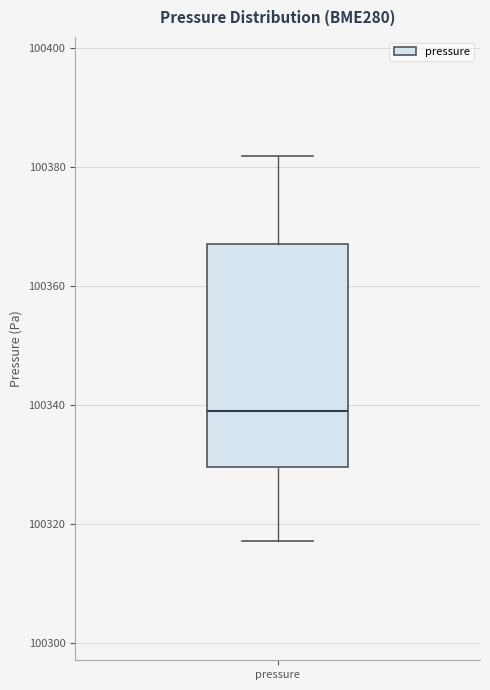

Where does the upper whisker of the box for pressure end on the y-axis? The values are not printed on the chart, so give them approximately, as read against the axis.

100382